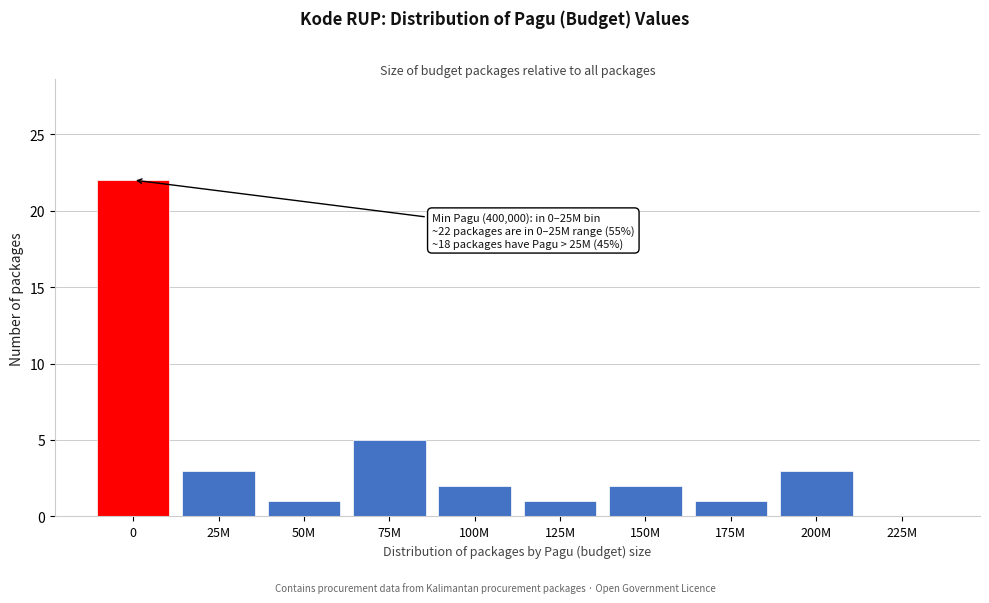

Reading right to left, what are all the values shown in this chart?

225M=0	200M=3	175M=1	150M=2	125M=1	100M=2	75M=5	50M=1	25M=3	0=22